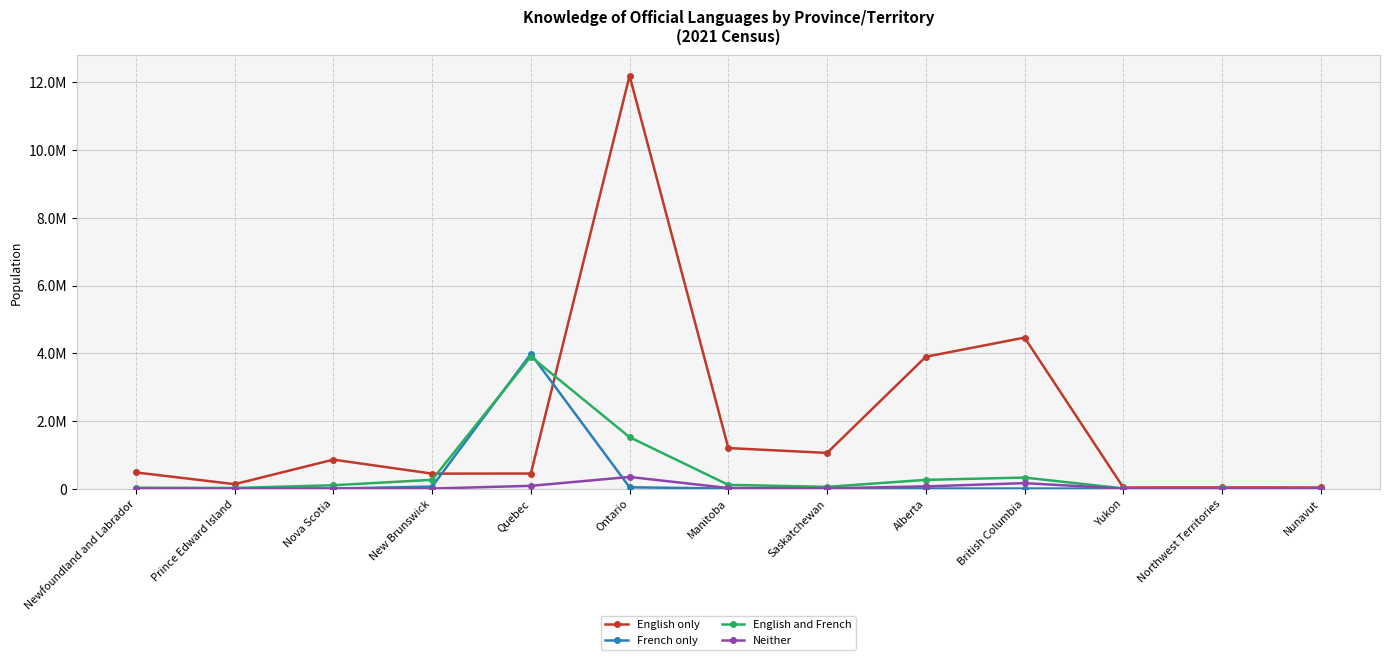

True or false: English and French and Neither cross at least once.

True